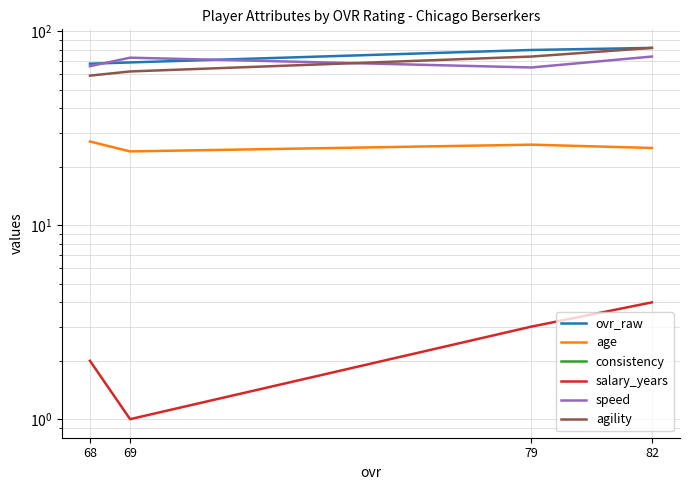

Reading left to right, extract all data points from this chart.

ovr_raw: 68=68	69=69	79=80	82=82
age: 68=27	69=24	79=26	82=25
consistency: 68=-7	69=-10	79=-8	82=-11
salary_years: 68=2	69=1	79=3	82=4
speed: 68=66	69=73	79=65	82=74
agility: 68=59	69=62	79=74	82=82